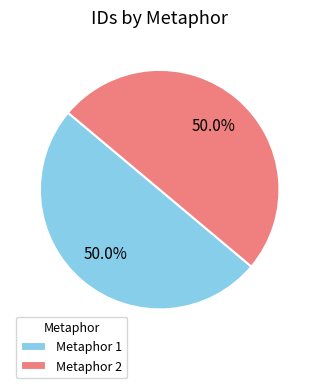

What percentage do Metaphor 2 and Metaphor 1 together represent?

100.0%